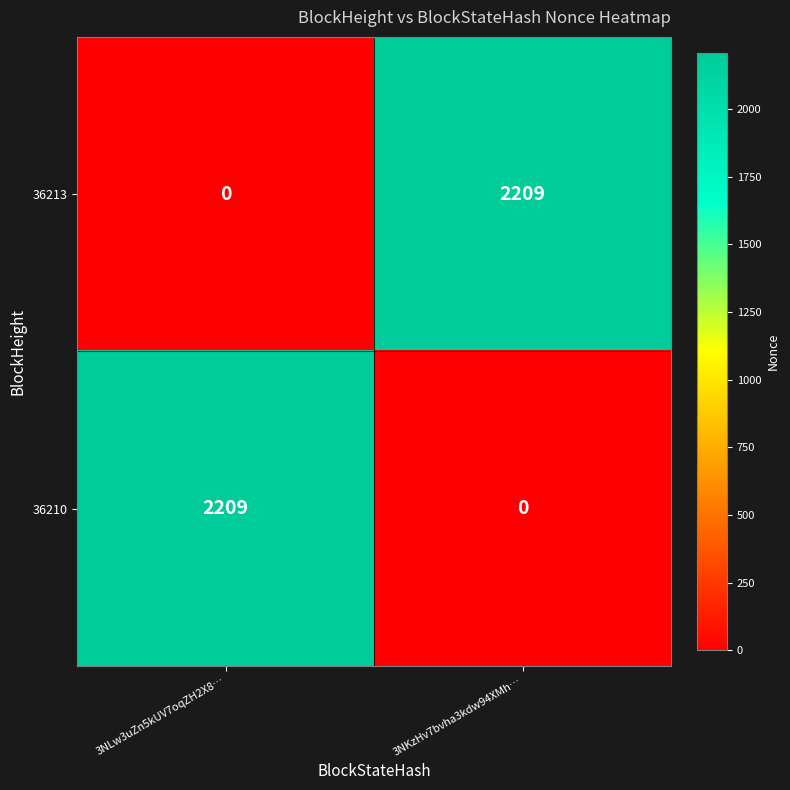

What is the sum of all 36210 values?

2209